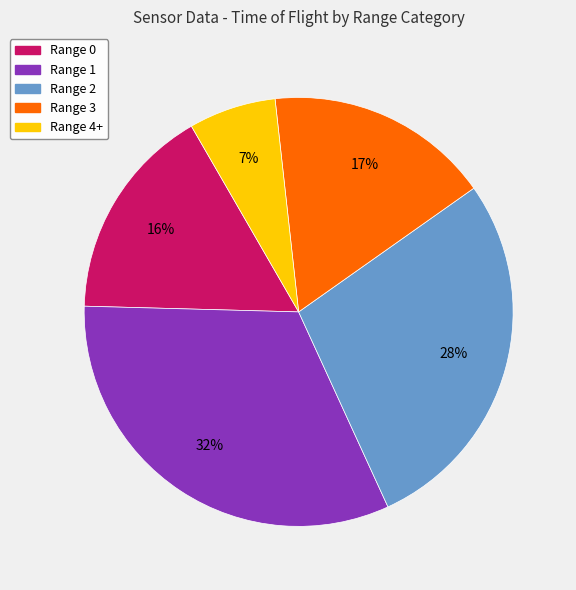

Is there a majority slice in this chart?

No